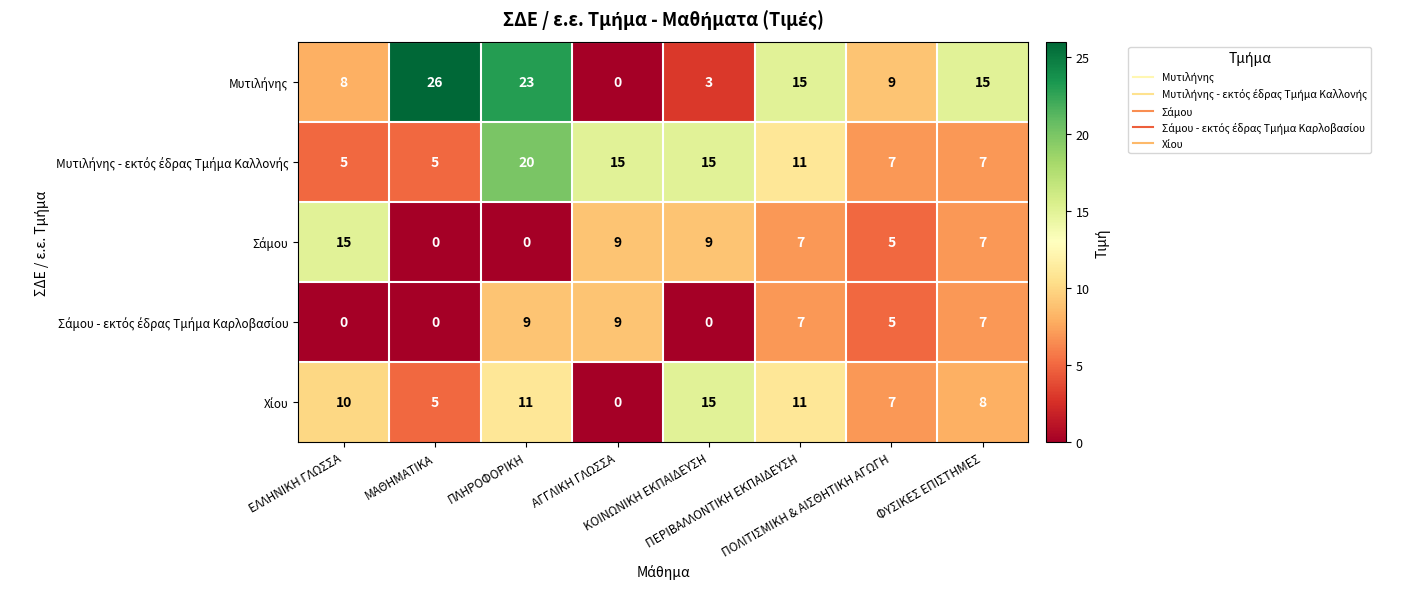

How many distinct data groups are displayed?

5